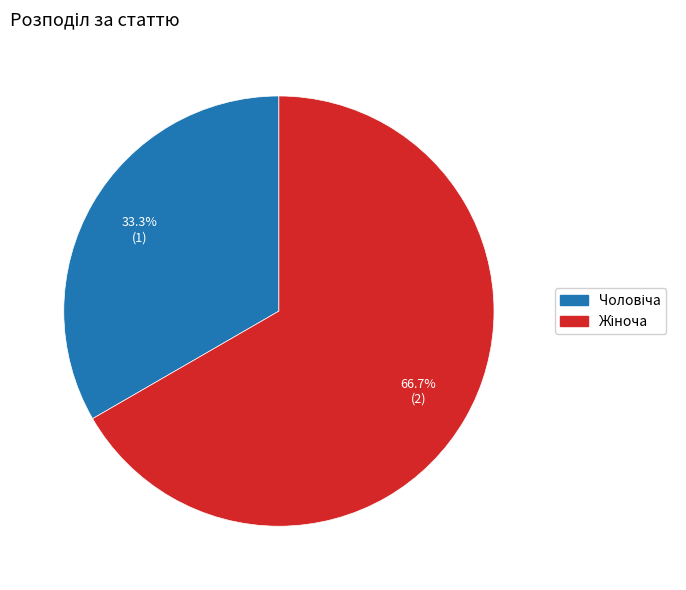

Does any single category account for the majority?

Yes